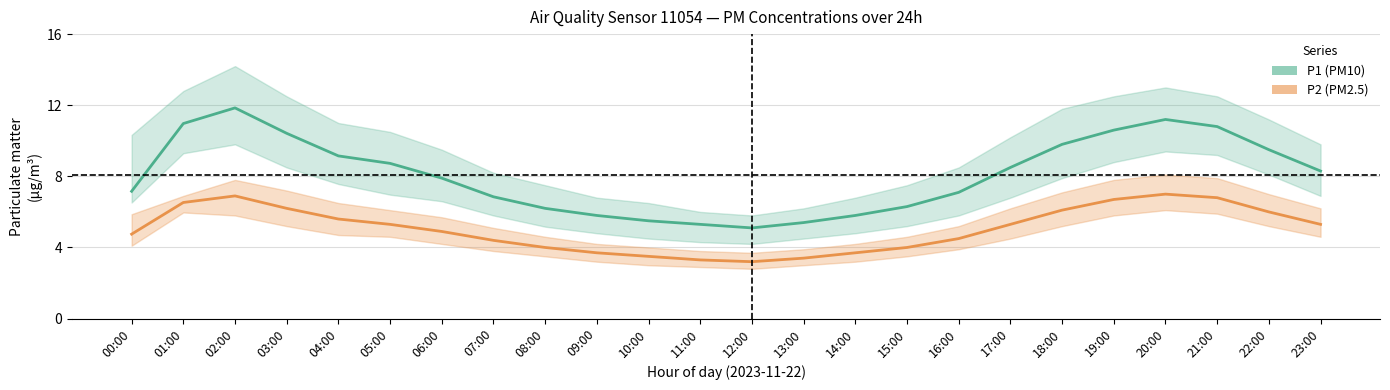

Reading left to right, extract all data points from this chart.

P1: 00:00=7.2	01:00=11.0	02:00=11.8	03:00=10.4	04:00=9.2	05:00=8.7	06:00=7.9	07:00=6.8	08:00=6.2	09:00=5.8	10:00=5.5	11:00=5.3	12:00=5.1	13:00=5.4	14:00=5.8	15:00=6.3	16:00=7.1	17:00=8.5	18:00=9.8	19:00=10.6	20:00=11.2	21:00=10.8	22:00=9.5	23:00=8.3
P2: 00:00=4.8	01:00=6.5	02:00=6.9	03:00=6.2	04:00=5.6	05:00=5.3	06:00=4.9	07:00=4.4	08:00=4.0	09:00=3.7	10:00=3.5	11:00=3.3	12:00=3.2	13:00=3.4	14:00=3.7	15:00=4.0	16:00=4.5	17:00=5.3	18:00=6.1	19:00=6.7	20:00=7.0	21:00=6.8	22:00=6.0	23:00=5.3